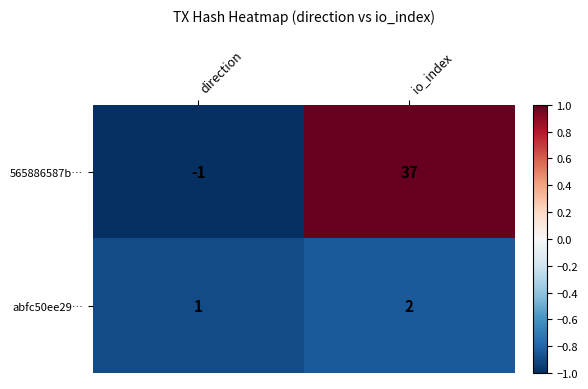

Where is 565886587b… nearest to the value 18?

direction